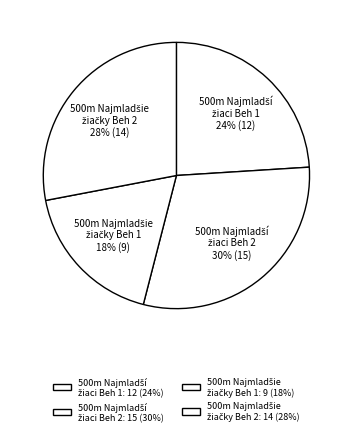

To the nearest percent, what is the difference between the largest and smallest slice percentages?

12%